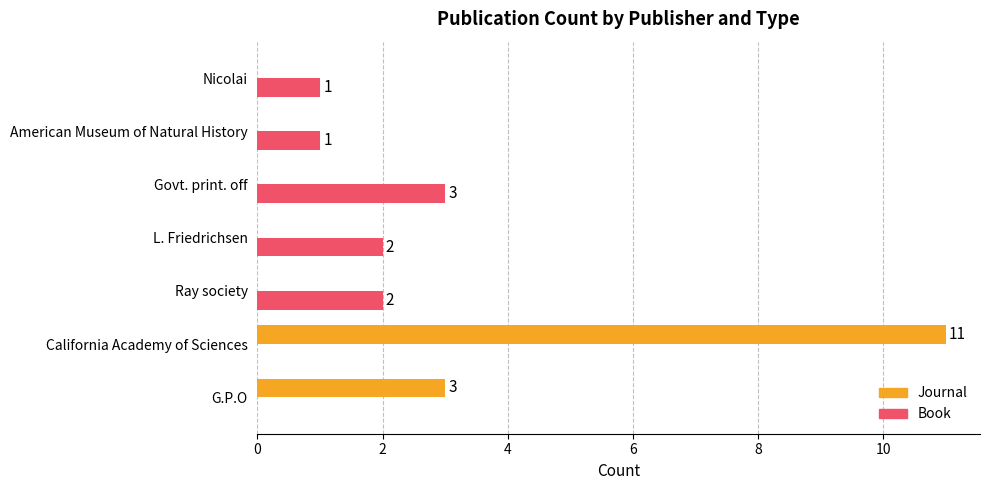

Between Govt. print. off and American Museum of Natural History, which series saw the biggest shift?

Book